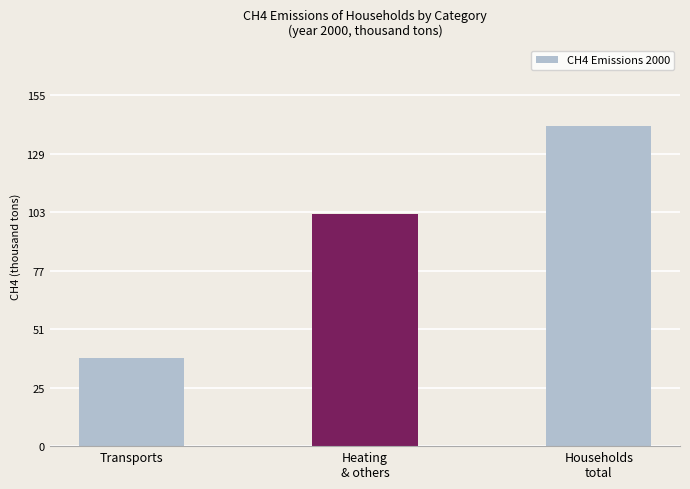

What is the label of the 3rd bar from the right?

Transports